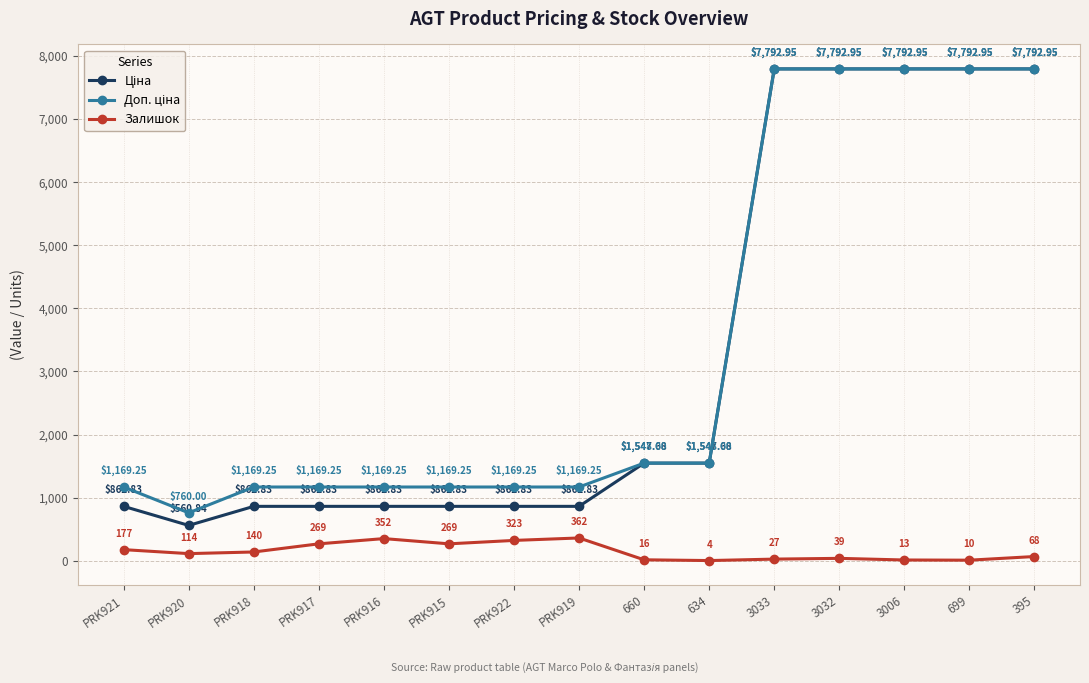

What is the total value across all series at 660?

3111.7